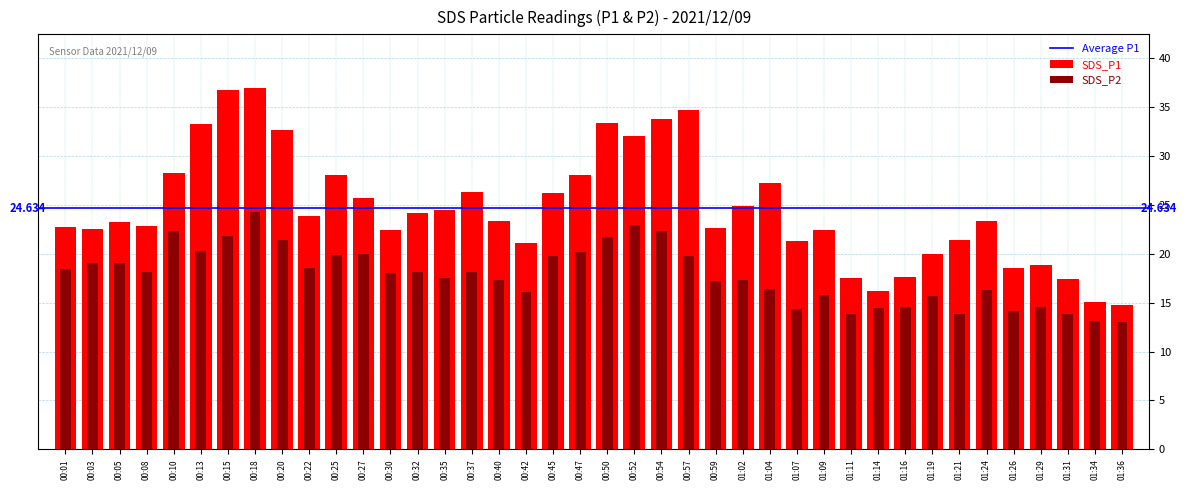

At 01:21, list the series in order from smallest to largest.

SDS_P2, SDS_P1